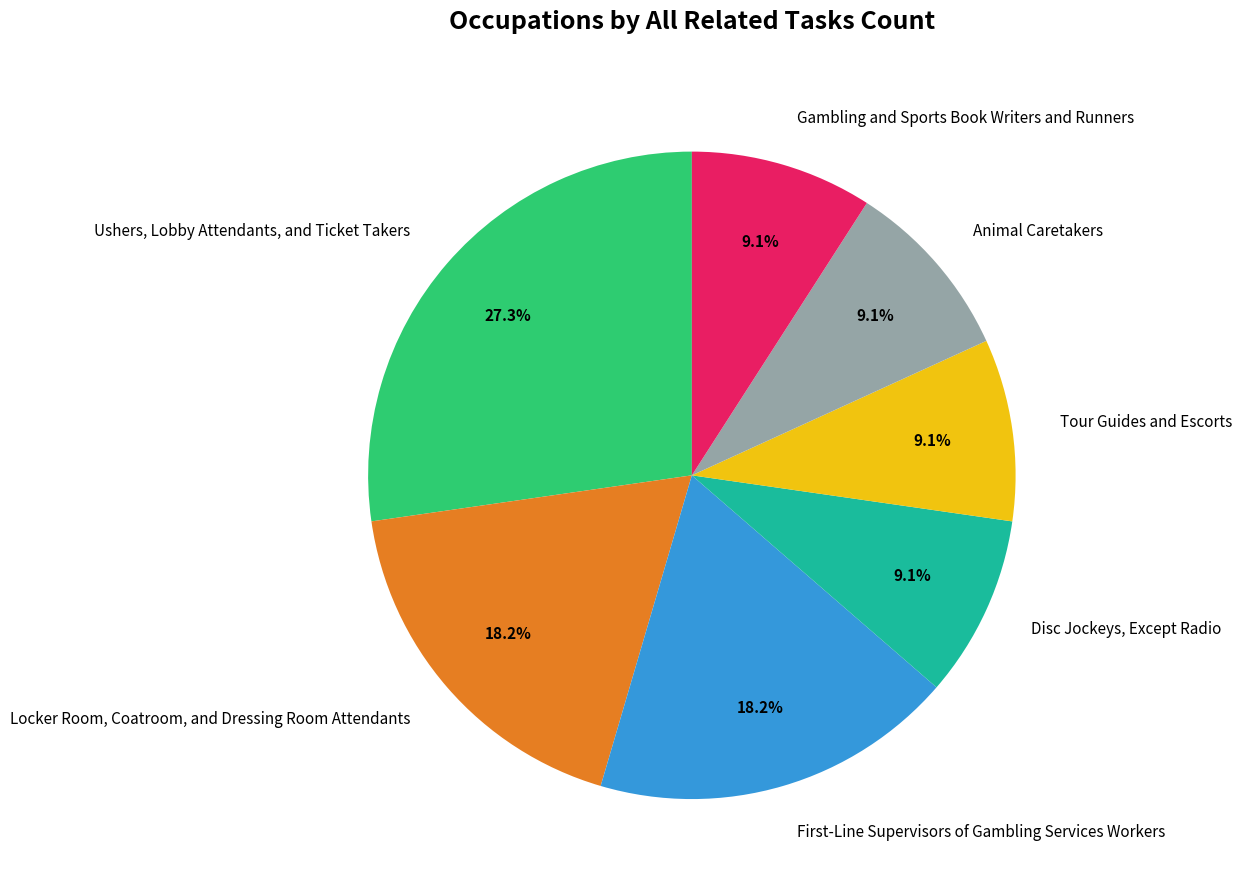

To the nearest percent, what is the combined percentage of Ushers, Lobby Attendants, and Ticket Takers and Disc Jockeys, Except Radio?

36%